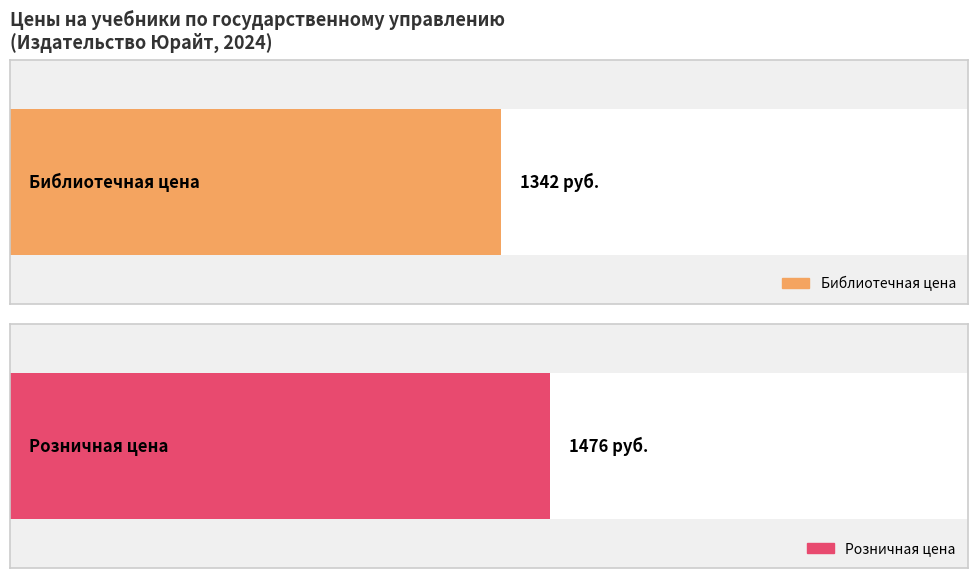

What are all the series names shown in the legend?

Библиотечная цена, Розничная цена